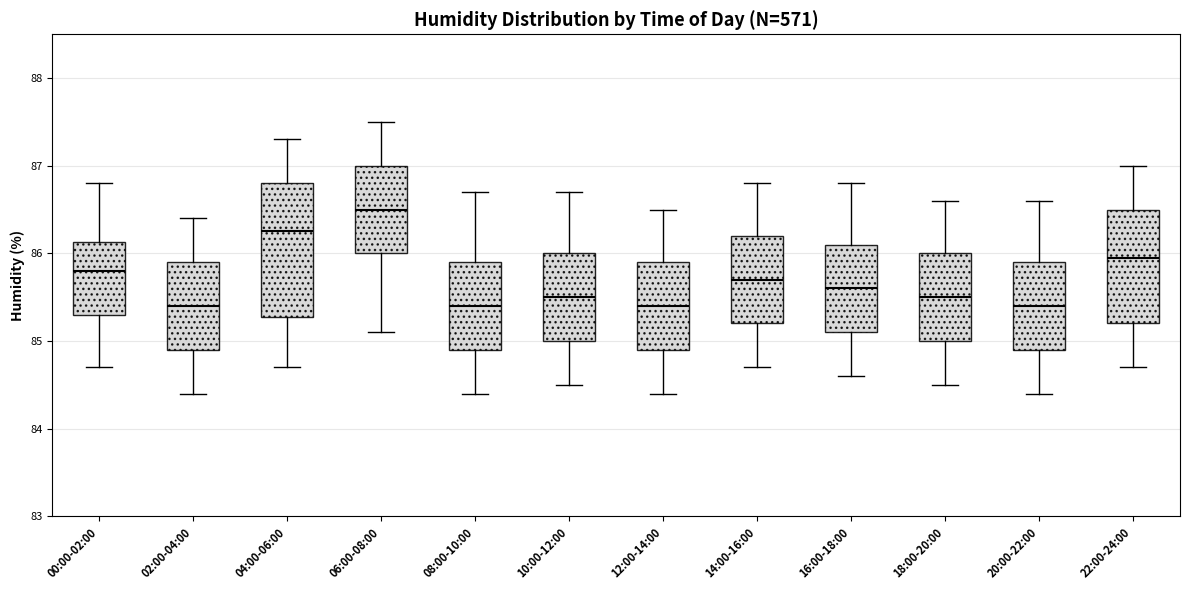

Comparing the boxes themselves (not the whiskers), which one is the tallest?

04:00-06:00